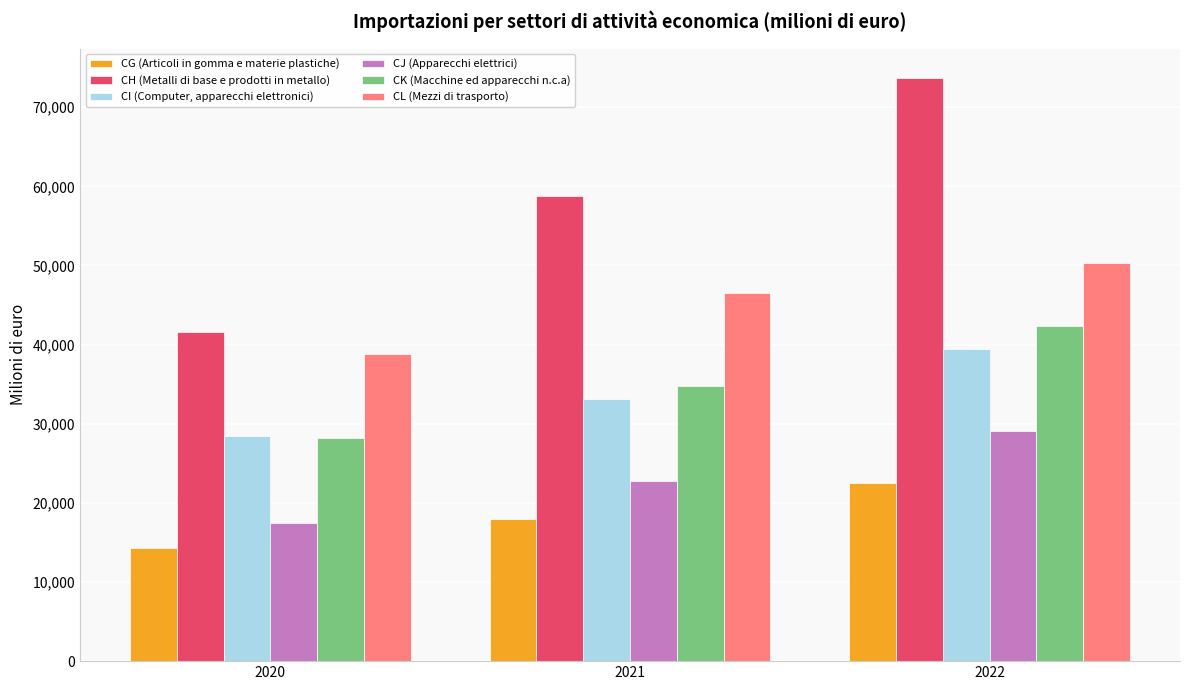

What is the difference between the maximum and minimum values in the CL (Mezzi di trasporto) series?

11463.3